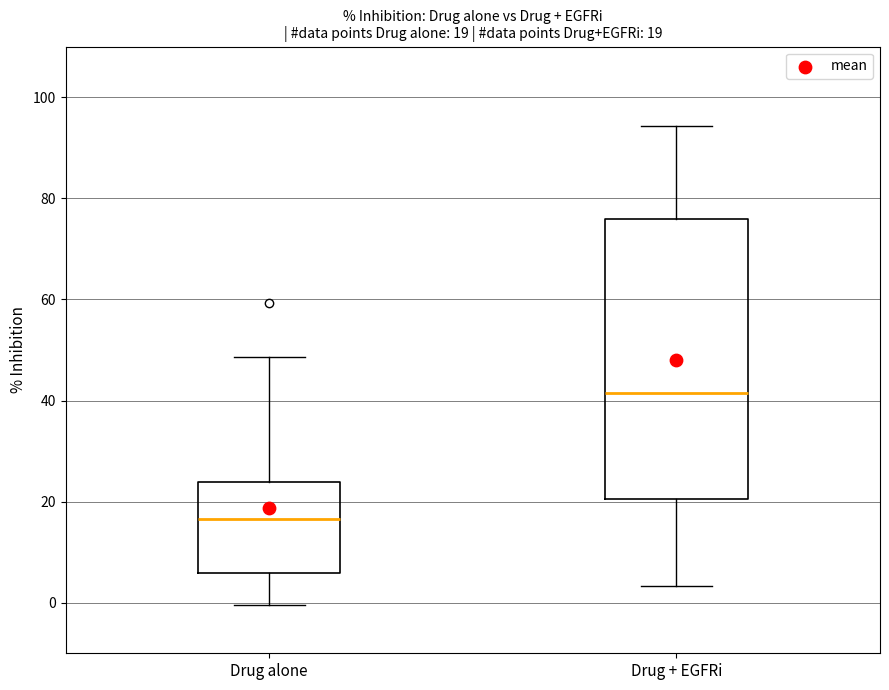

Which box is the tallest, from its lower edge to its upper edge?

Drug + EGFRi